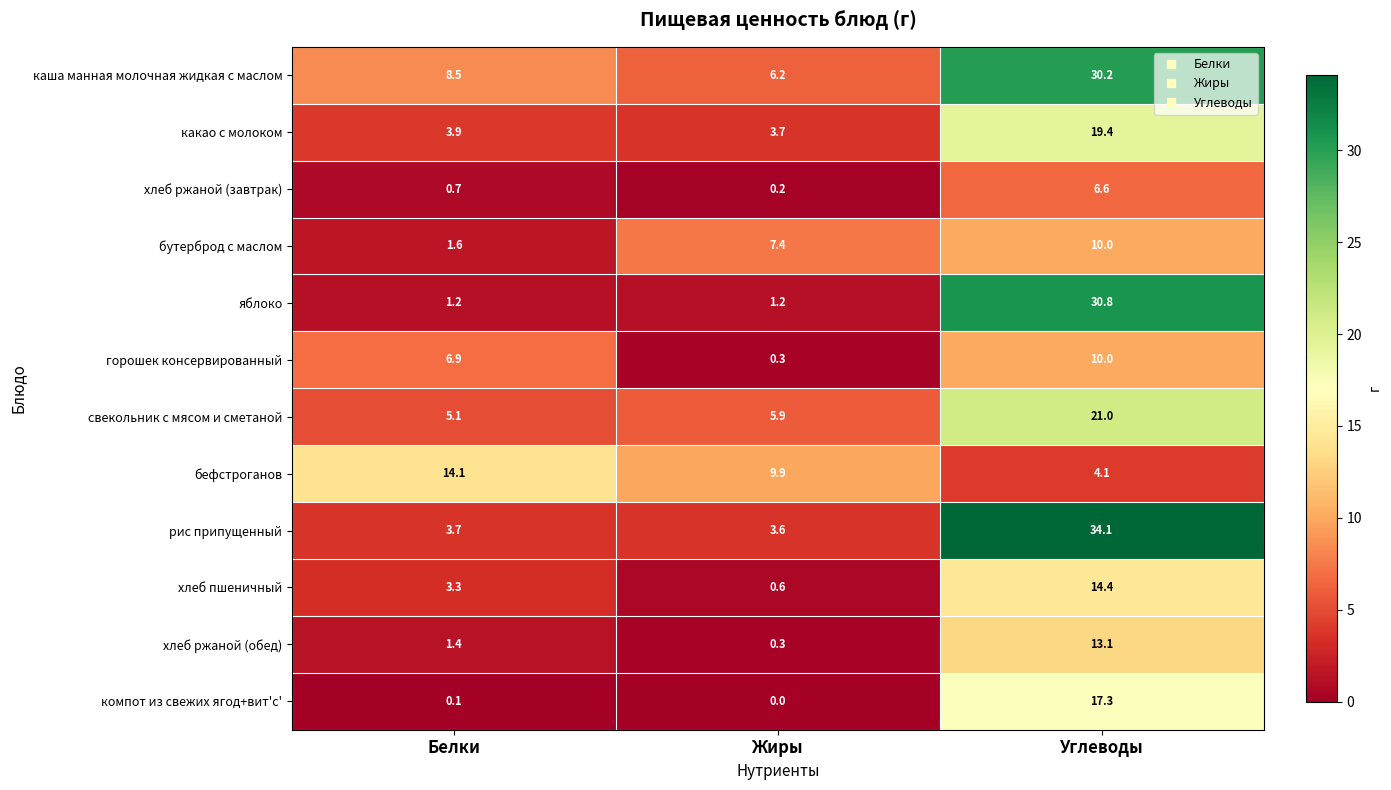

What is the greatest value displayed?

34.1